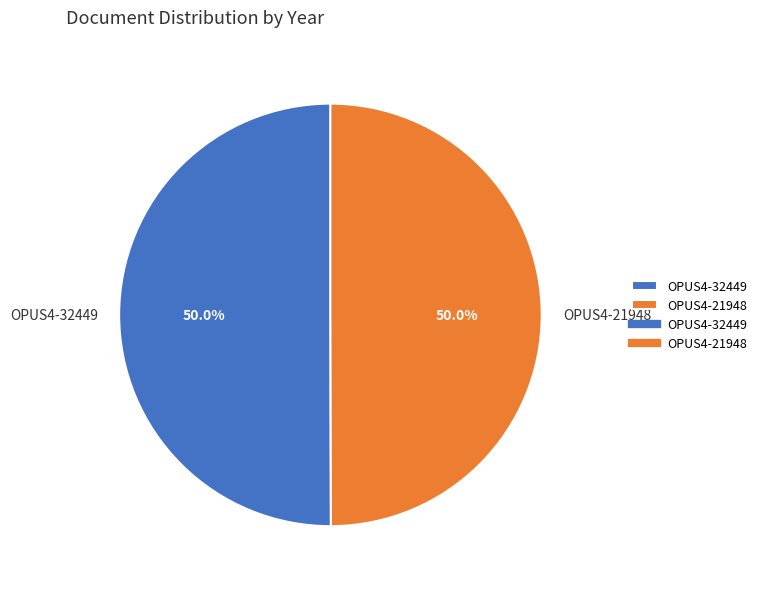

What is the ratio of the value at OPUS4-21948 to the value at OPUS4-32449?

1.0